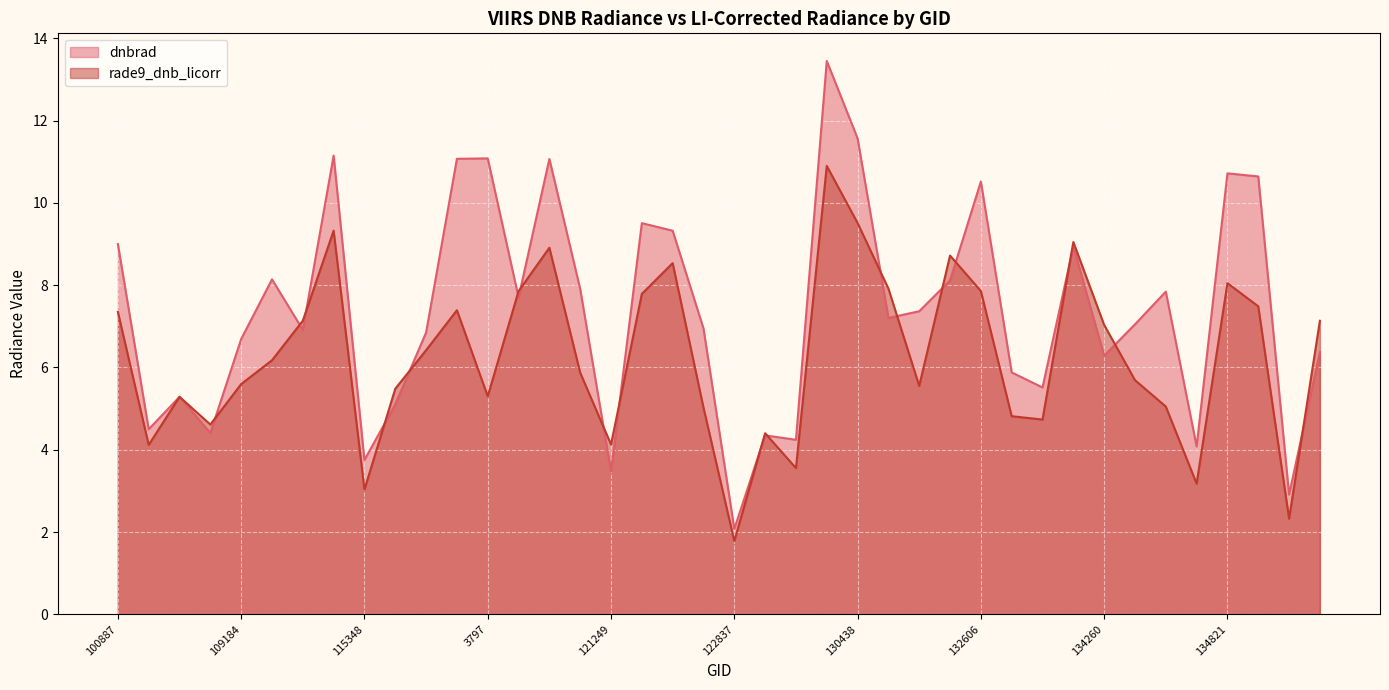

Which series changed the most between 131704 and 133896?

dnbrad